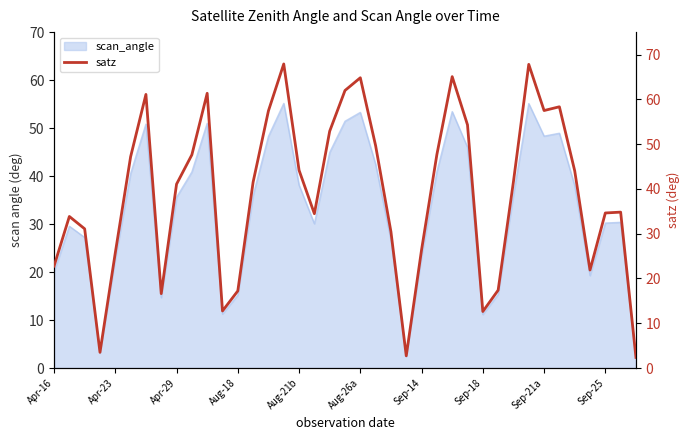

How many points are higher than both their immediate neighbors (excluding endpoints)?

9